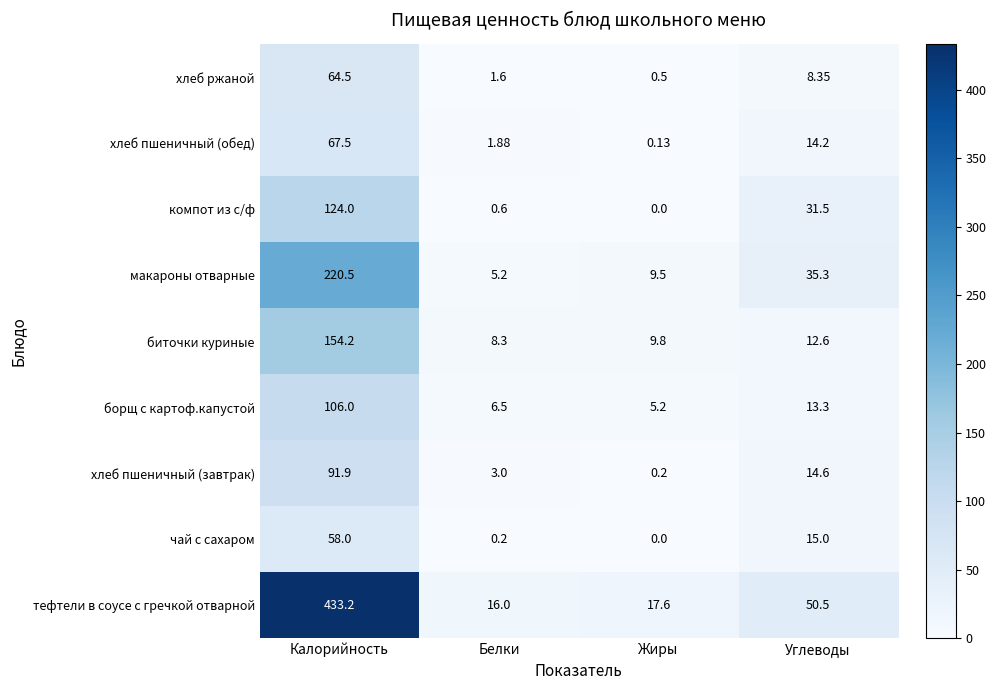

Which series has the largest total across all categories?

тефтели в соусе с гречкой отварной